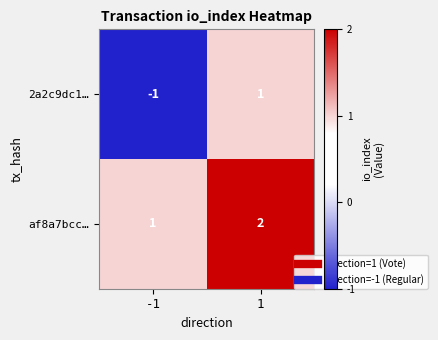

How many distinct data groups are displayed?

2